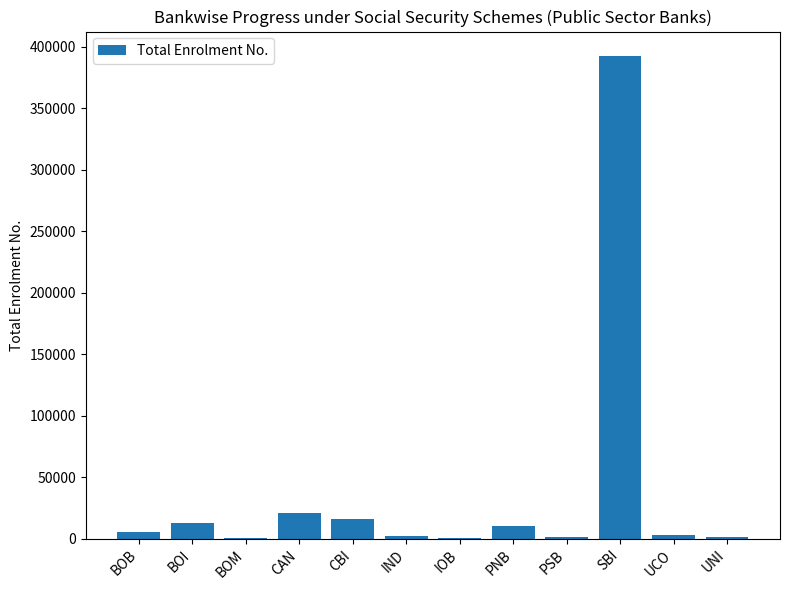

The value at BOI is 12934. True or false?

True